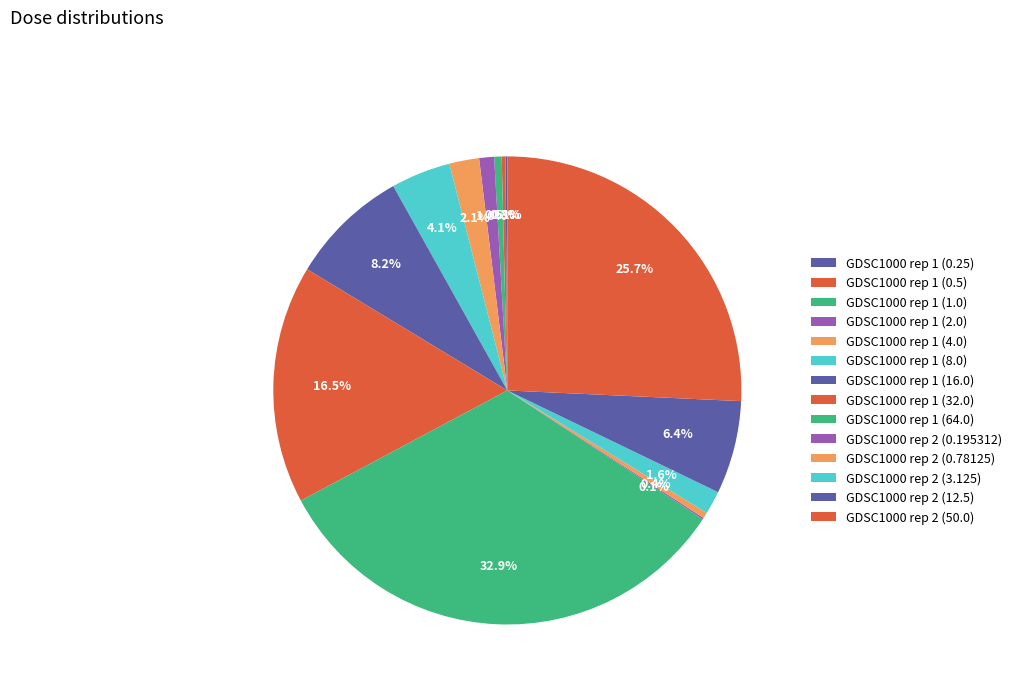

What is the largest slice in the pie chart?

GDSC1000 rep 1 (64.0)